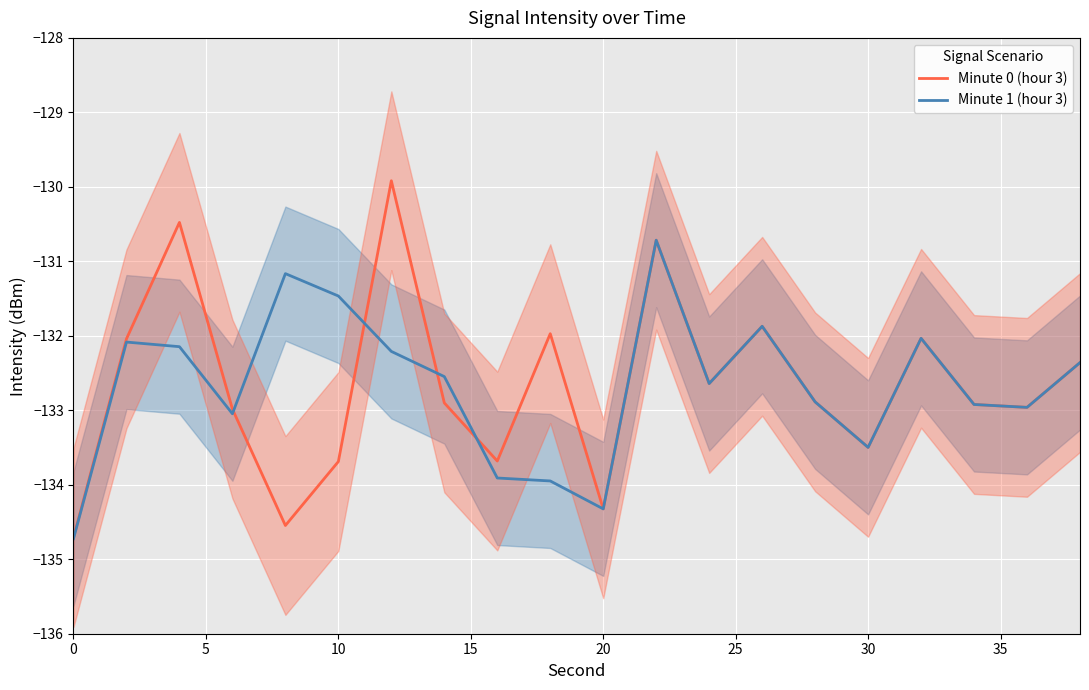

How many values in the Minute 1 (hour 3) series exceed -132?

4